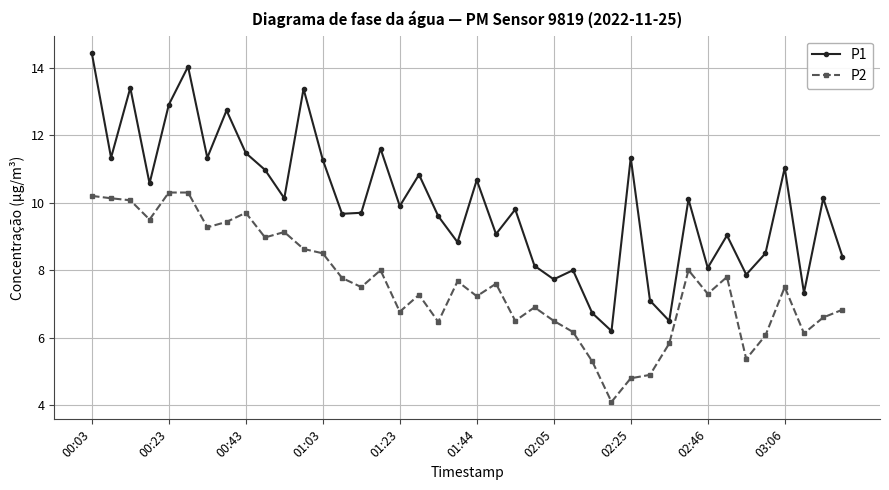

List the series in order of their peak value, lowest first.

P2, P1